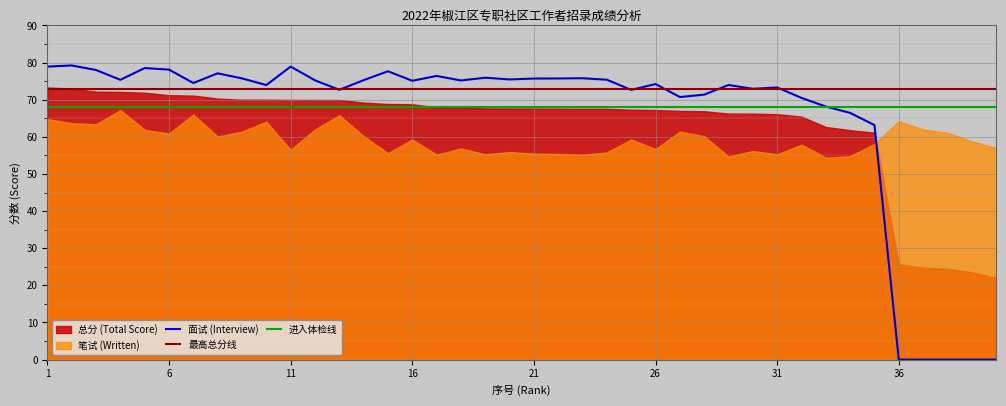

At how many categories does at least one series exceed 31?

40